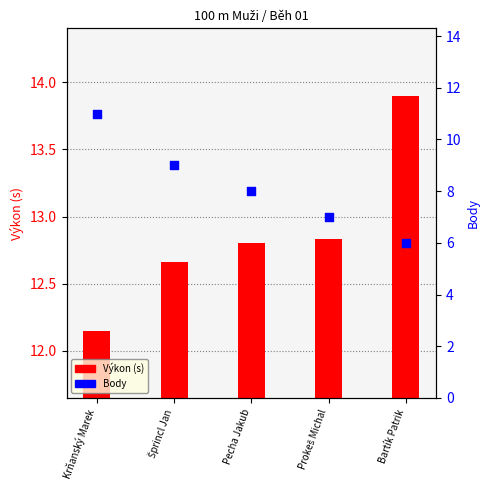

What are all the series names shown in the legend?

Výkon, Body